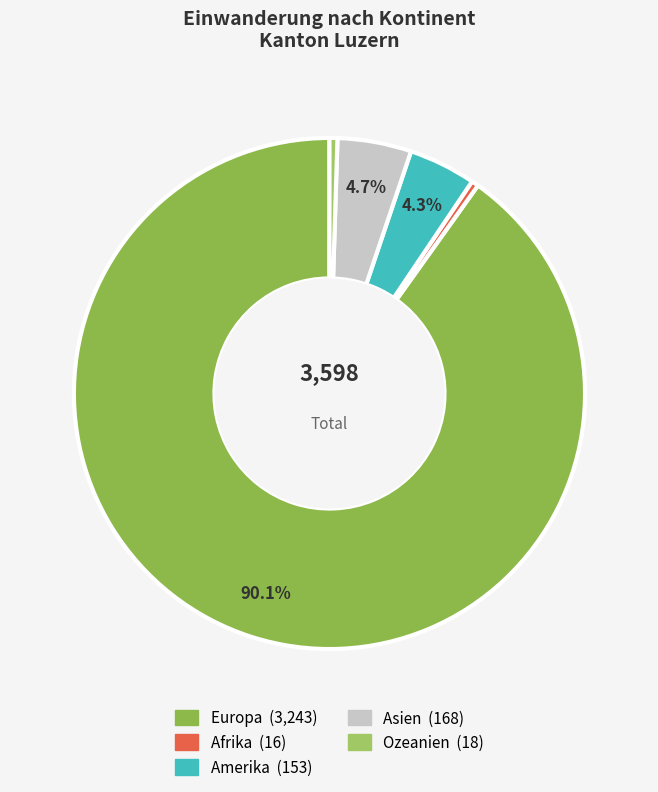

To the nearest percent, what is the difference between the Amerika and Afrika slice percentages?

4%